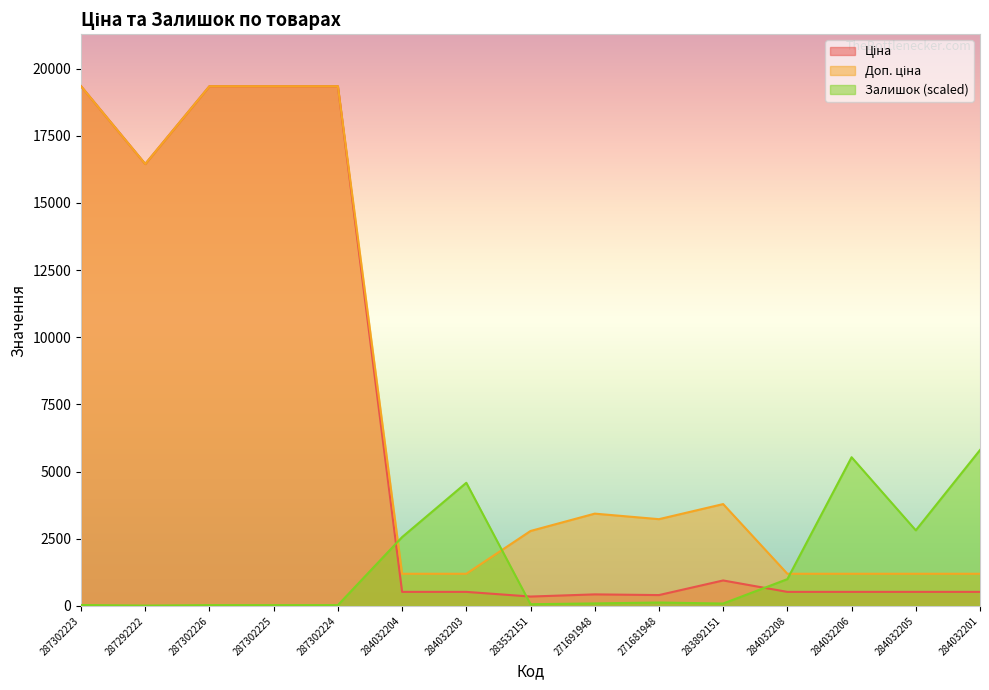

Which series has the largest total across all categories?

Доп. ціна